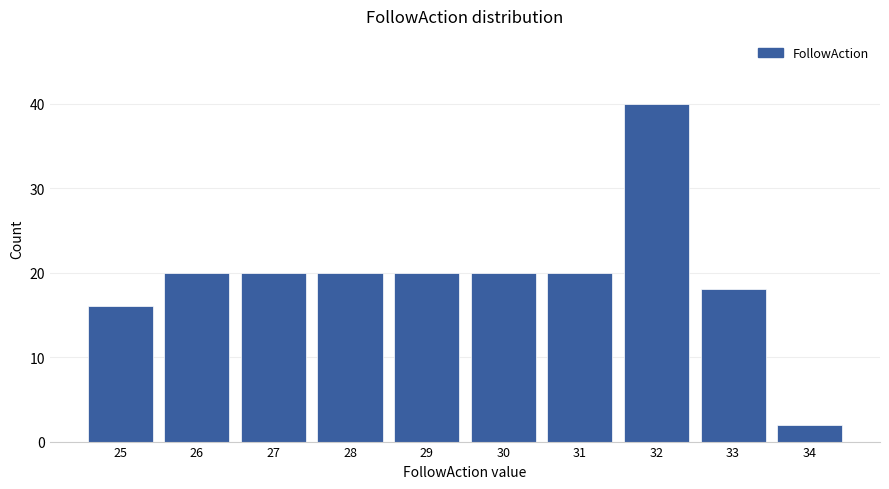

Which range on the x-axis has the tallest bar?

31.5 to 32.5